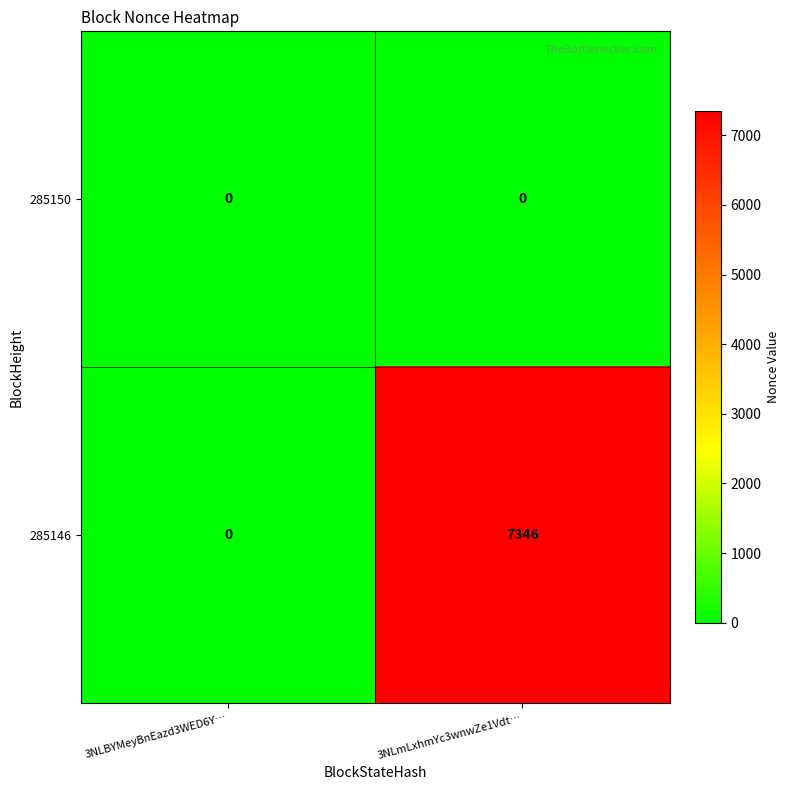

Reading left to right, extract all data points from this chart.

285150: 0	0
285146: 0	7346